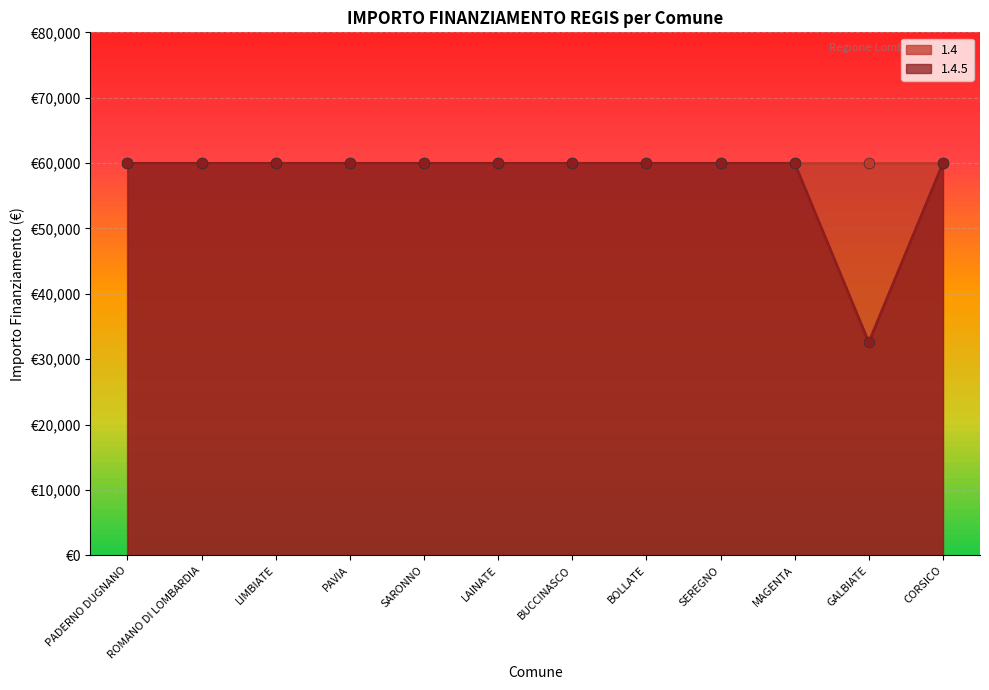

What is the ratio of the value at CORSICO to the value at ROMANO DI LOMBARDIA?

1.0